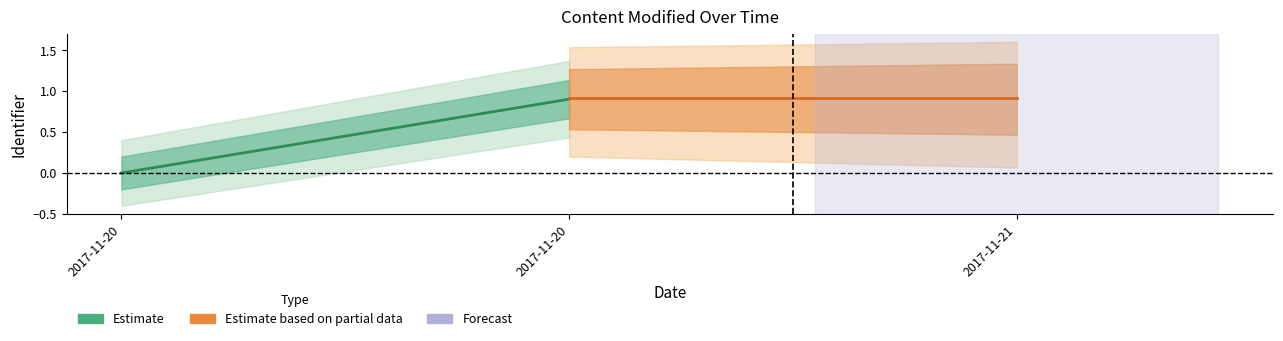

Reading left to right, transcribe all the data shown in this chart.

Estimate: 0.0	0.9
Estimate based on partial data: 0.9	0.9